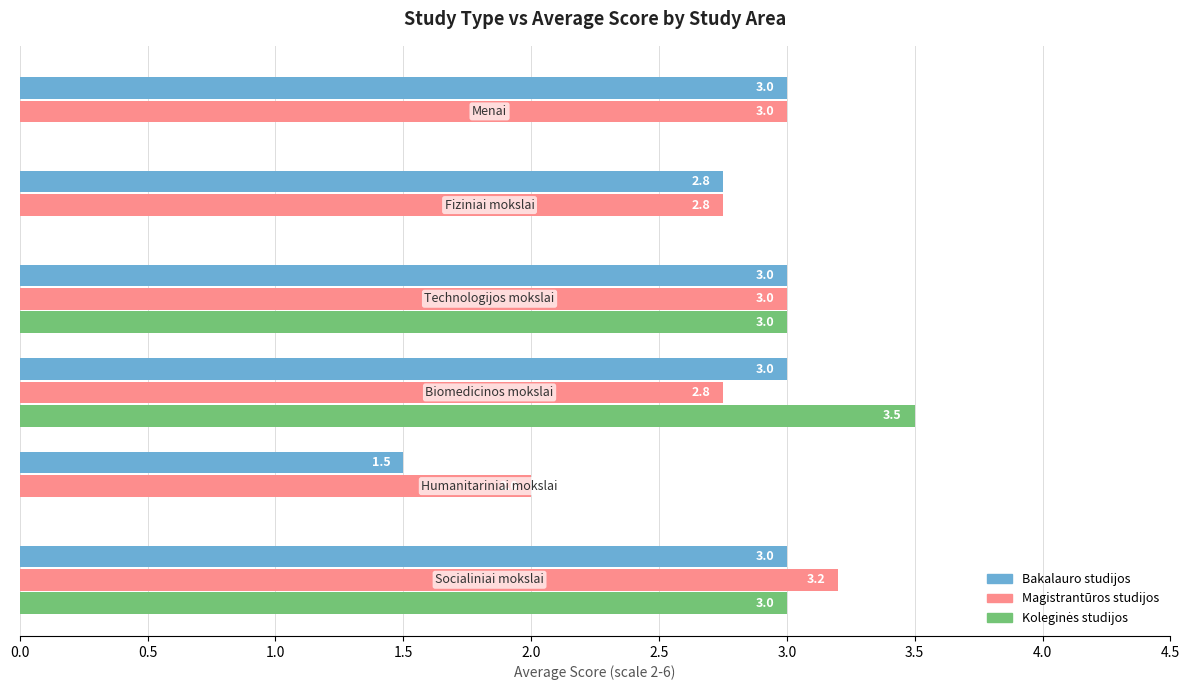

How many Magistrantūros studijos values are between 2 and 3?

5